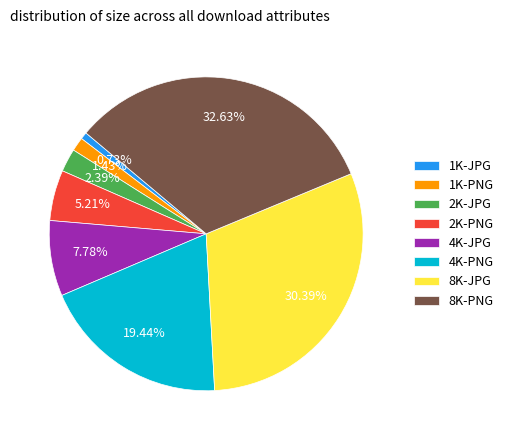

Rank the categories by value from lowest to highest.

1K-JPG, 1K-PNG, 2K-JPG, 2K-PNG, 4K-JPG, 4K-PNG, 8K-JPG, 8K-PNG